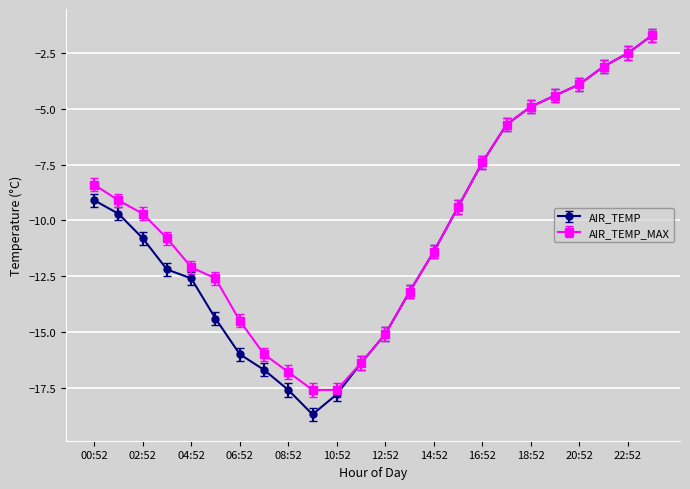

Which series has the largest range (max minus min)?

AIR_TEMP